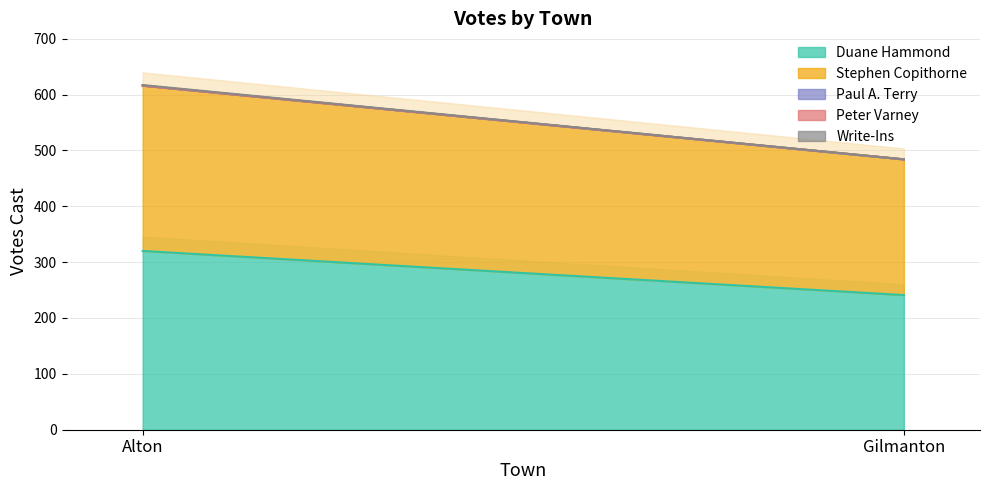

Is it true that Peter Varney equals 0 at Alton?

True